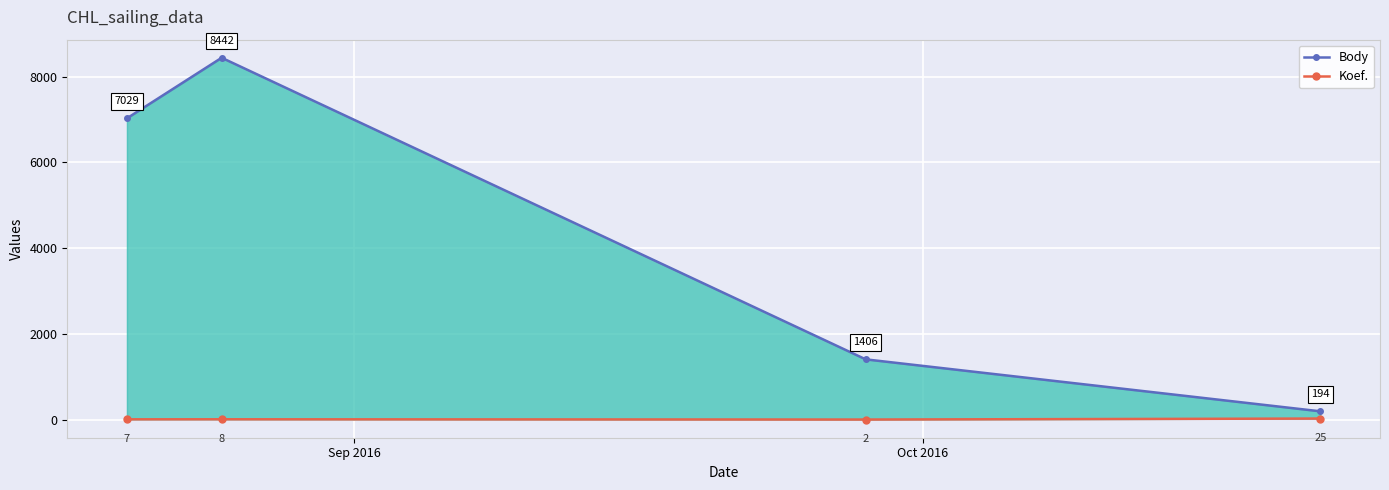

How many distinct data groups are displayed?

2